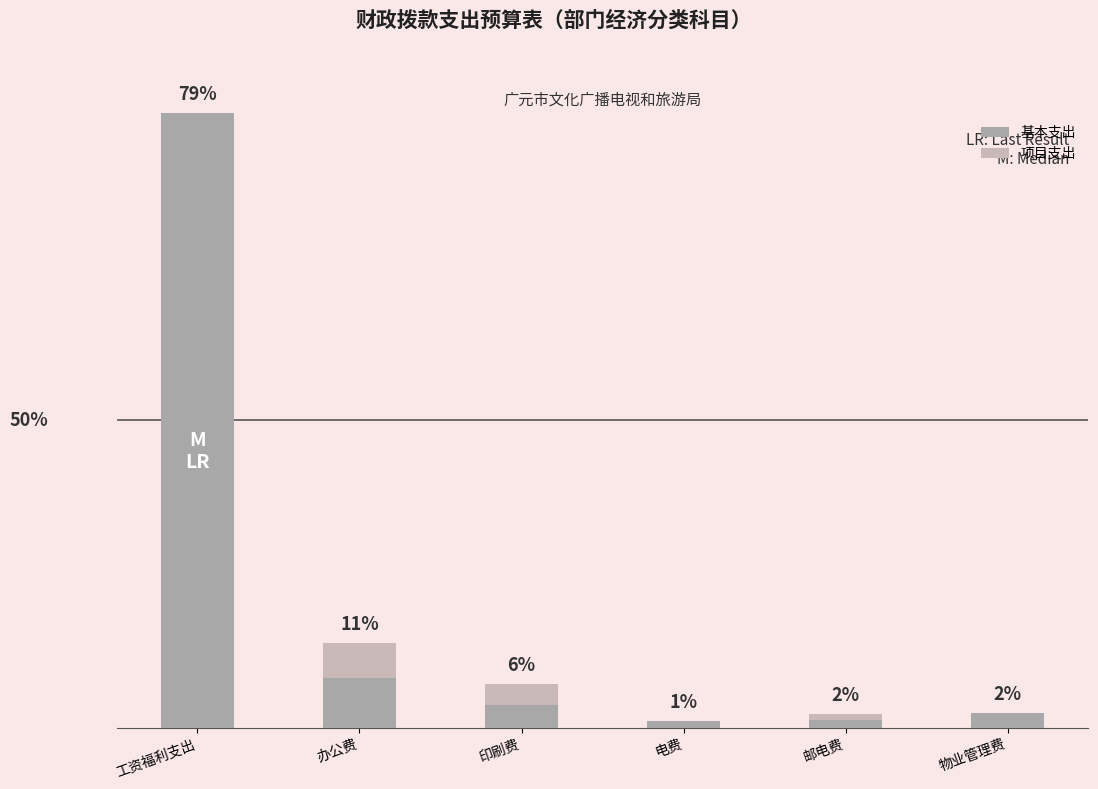

How many data points does each series have?

6